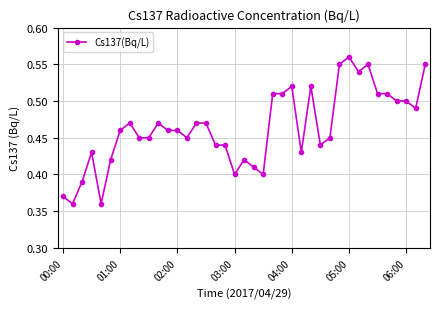

How many categories are shown in the chart?

39